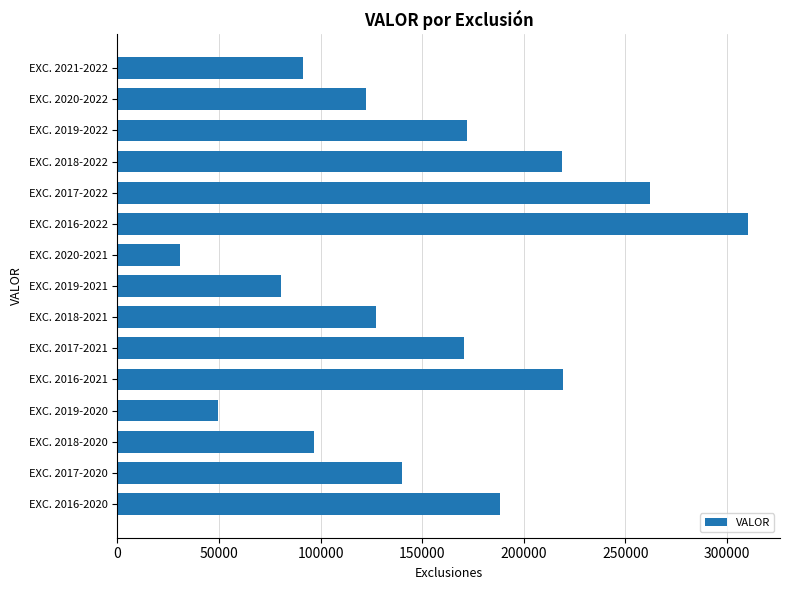

How many values are below 140086?

7